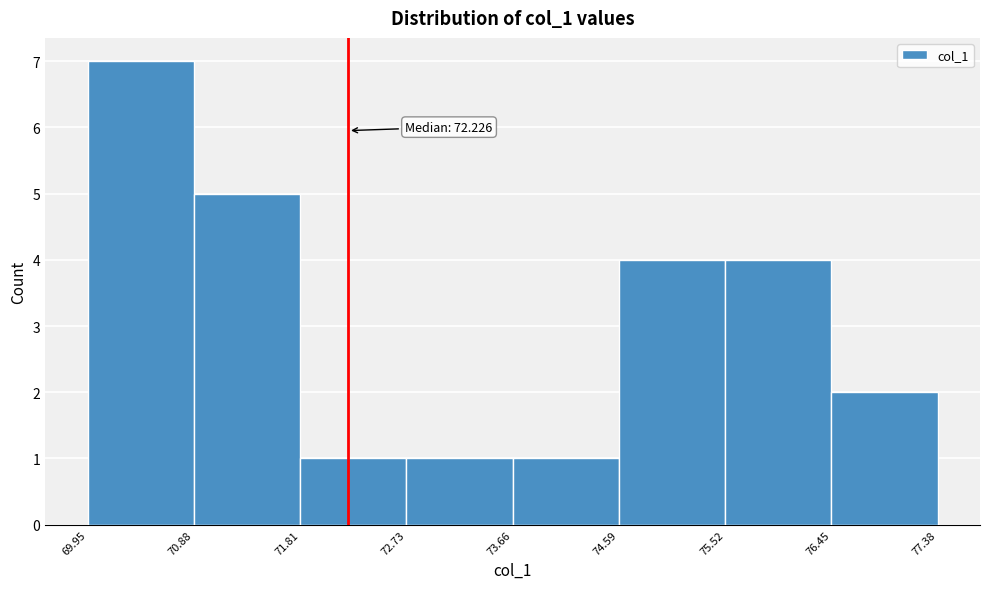

Over which range of the x-axis is the bar tallest?

69.95 to 70.88